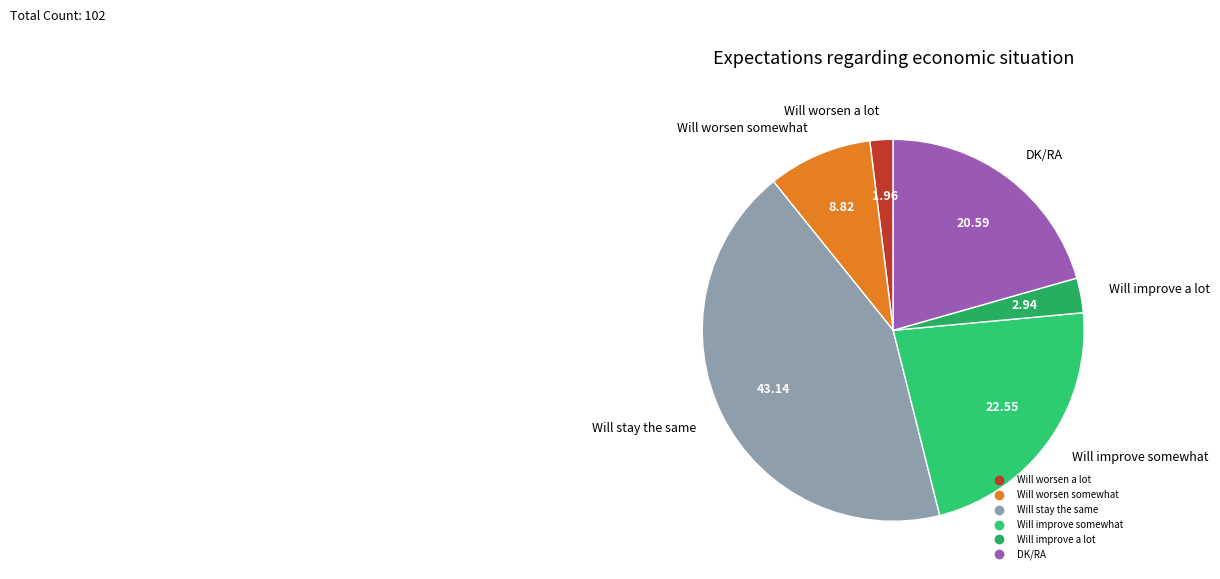

Is the sum of Will improve somewhat and Will improve a lot greater than half?

No